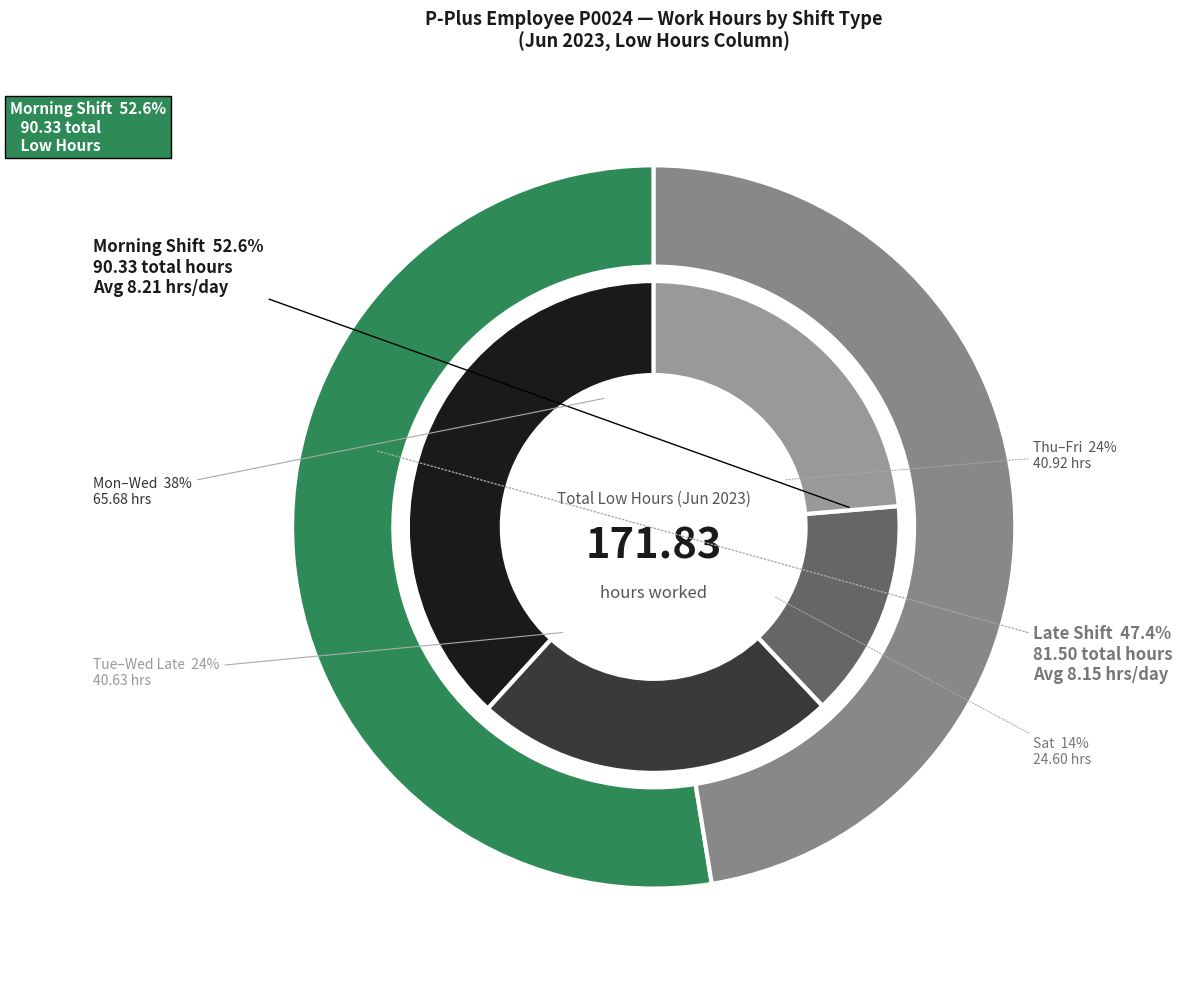

Do 3-Sat and 23-Fri together represent more than half of the pie?

No